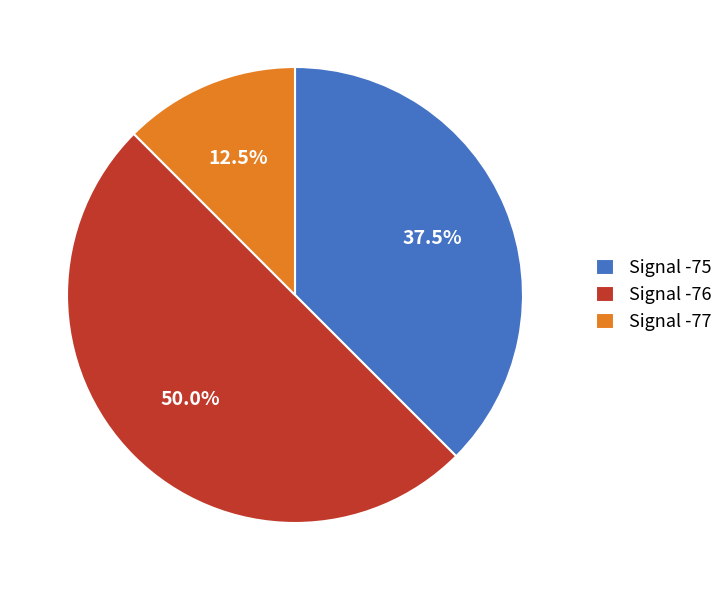

Which has a higher value, Signal -76 or Signal -75?

Signal -76